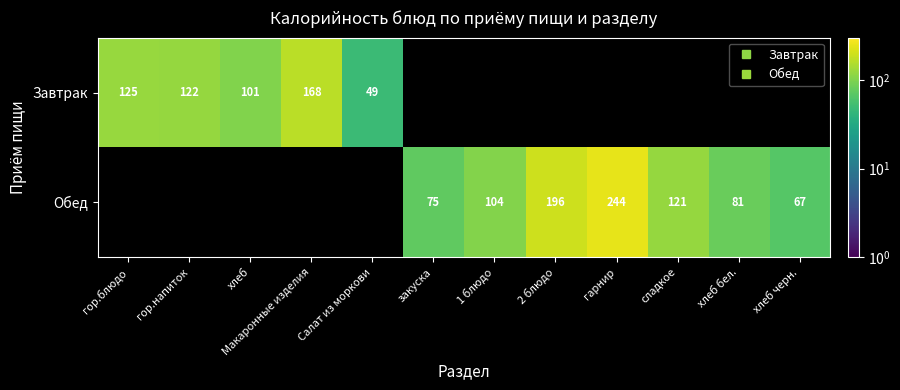

Which category has the highest value in the Обед series?

гарнир